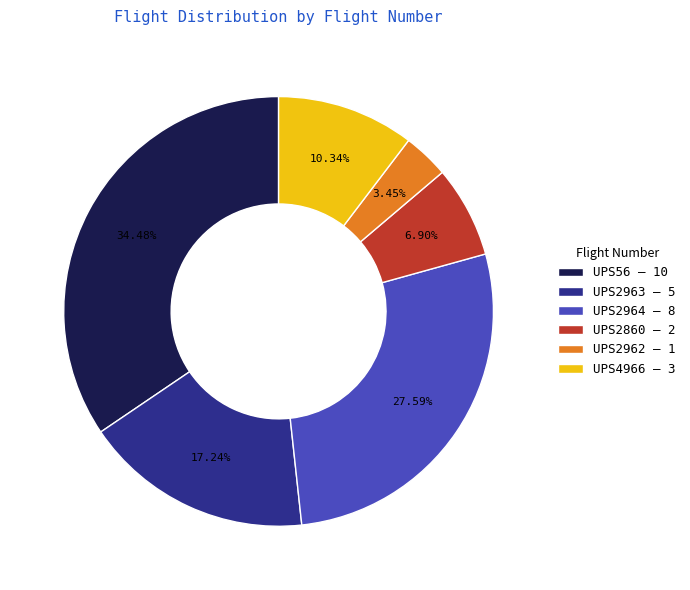

What percentage is NOT represented by UPS2860?

93.1%